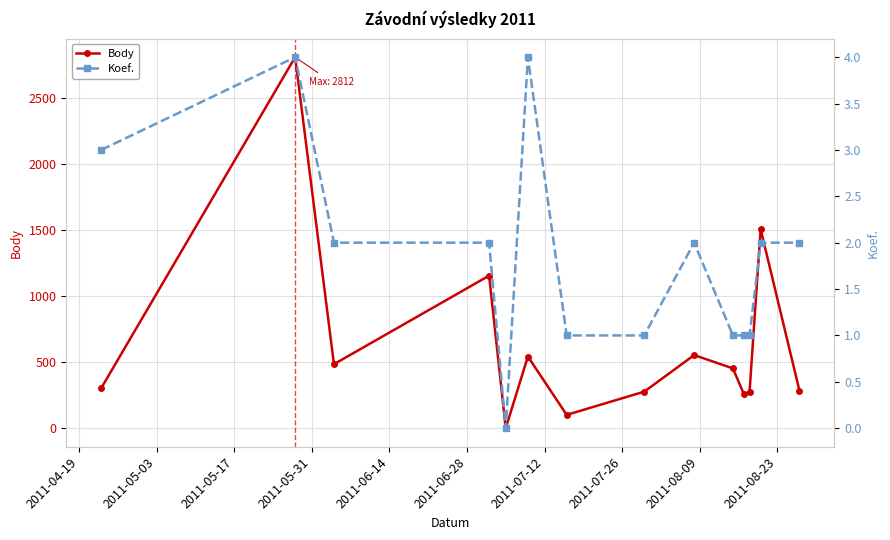

Does the chart display data point markers on the line(s)?

Yes